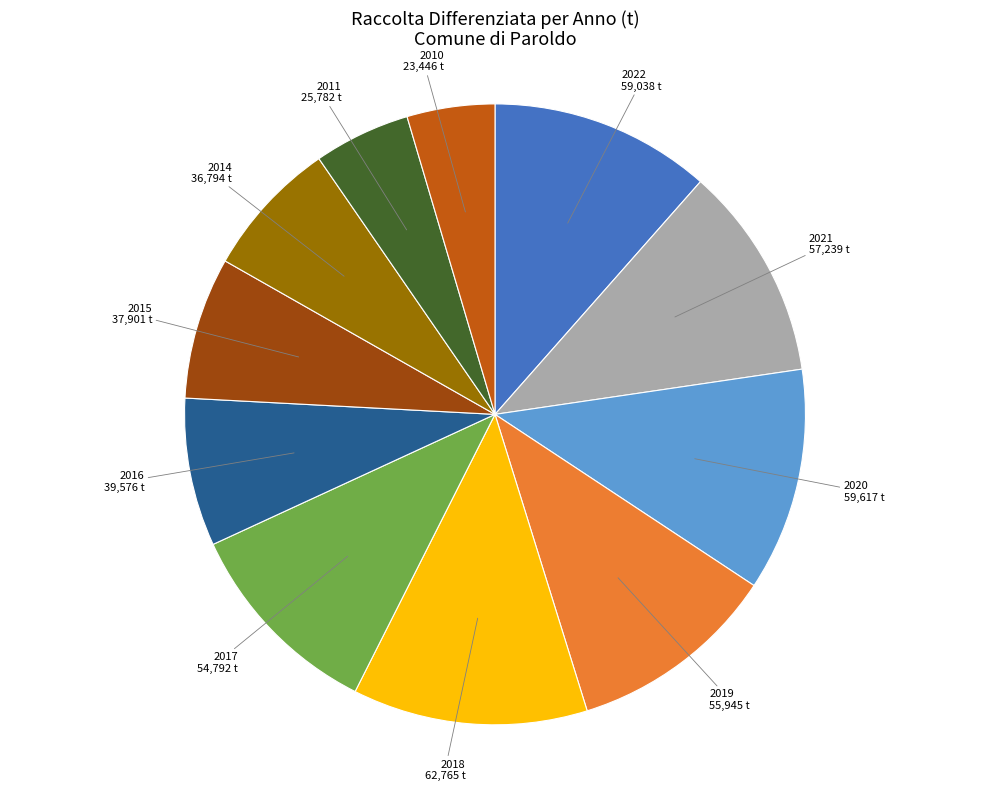

Does 2018 account for over 50% of the chart?

No